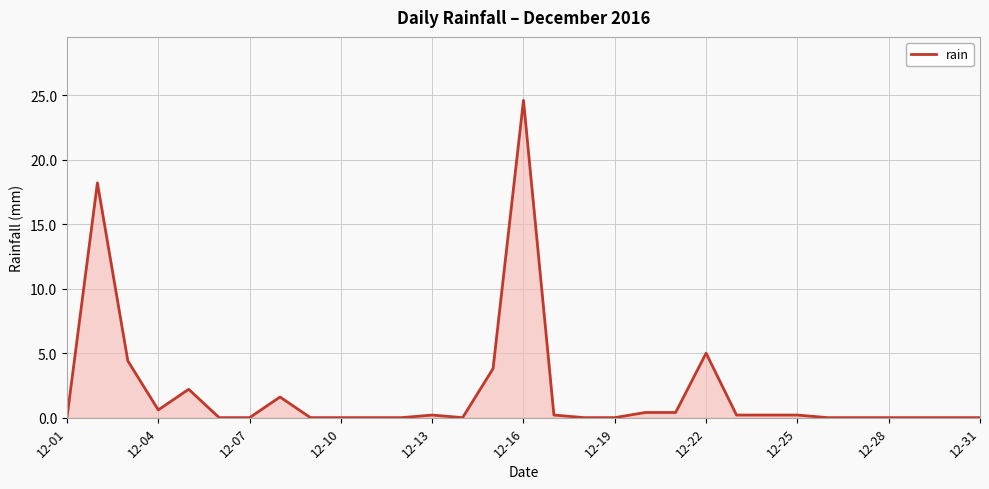

What is the maximum value shown in the chart?

24.6